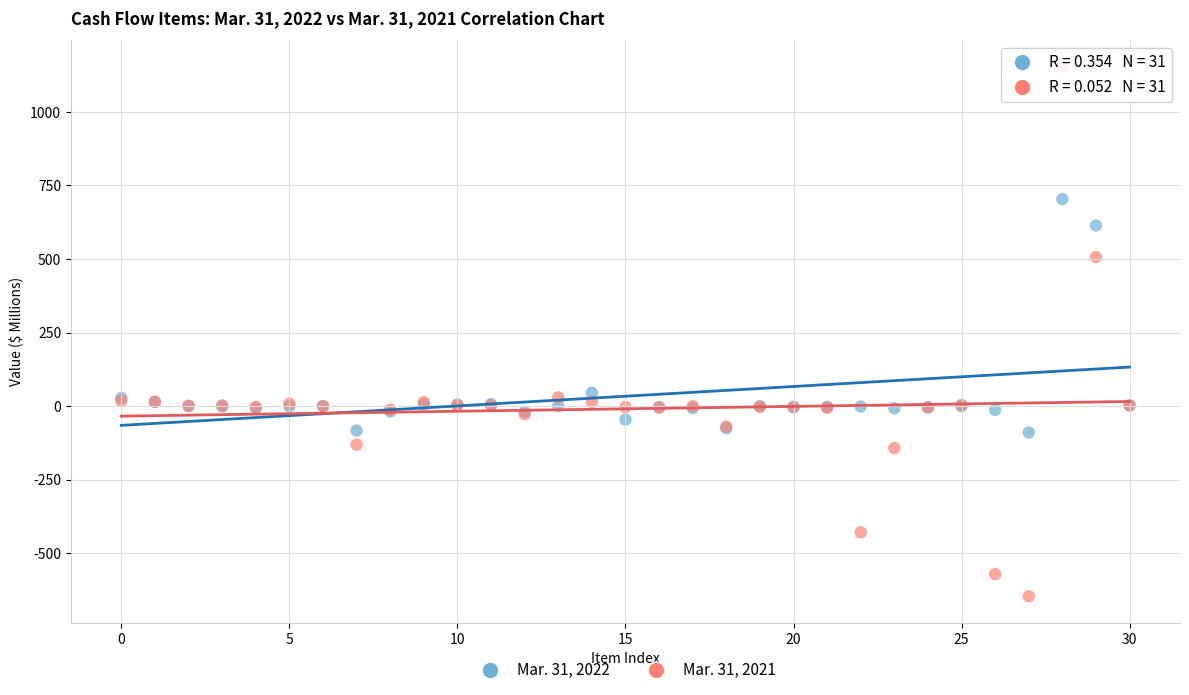

Which series reaches the minimum Y coordinate?

Mar. 31, 2021